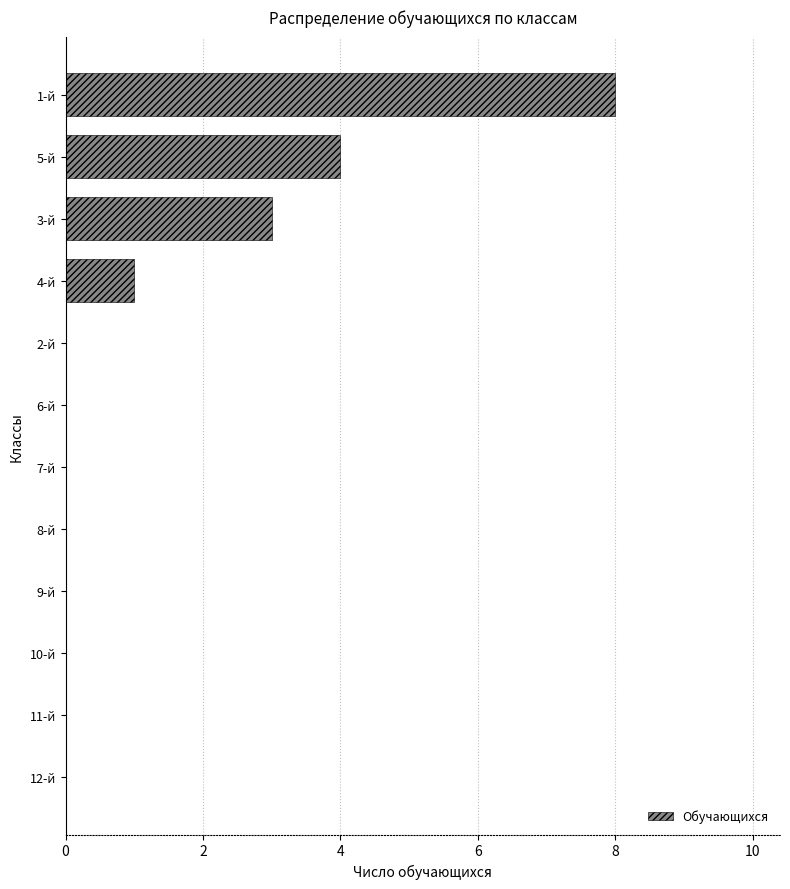

Where is the data nearest to the value 4?

5-й